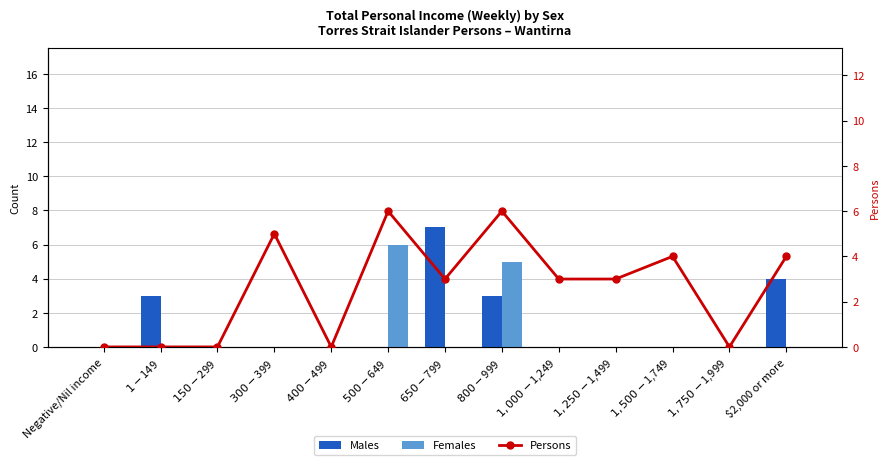

What are all the series names shown in the legend?

Males, Females, Persons